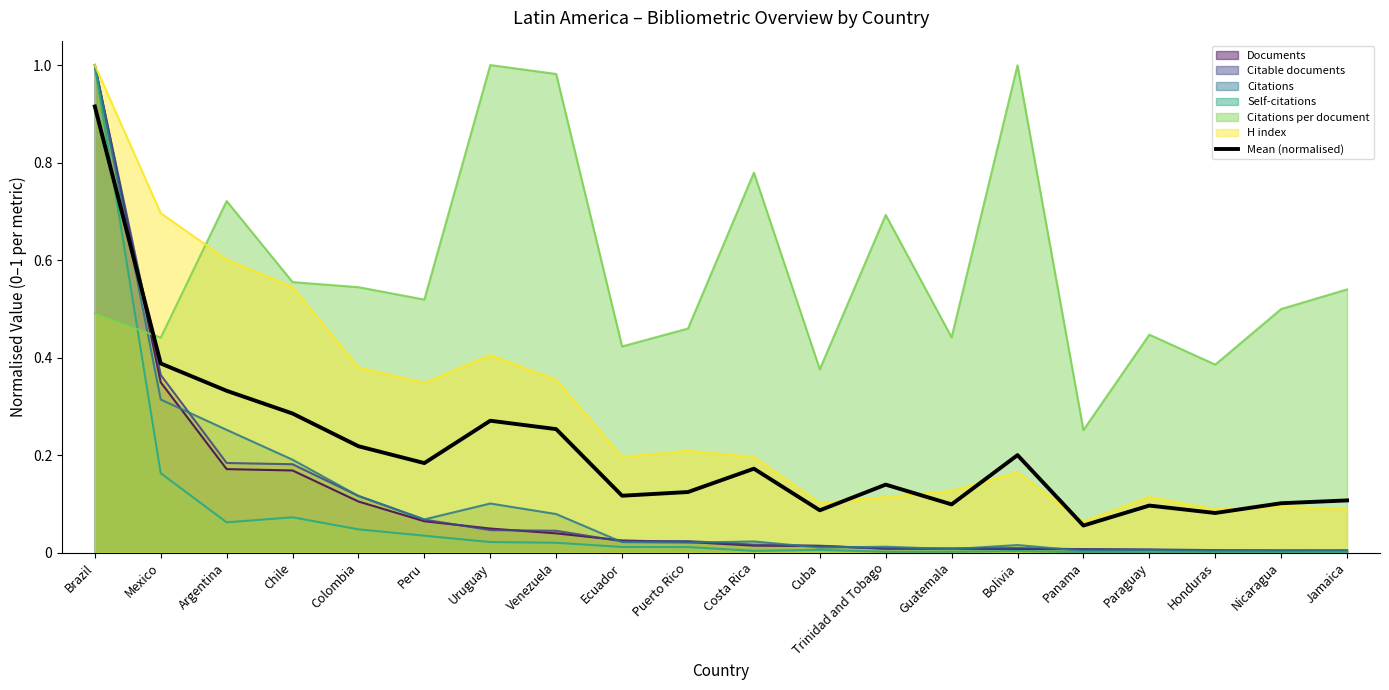

True or false: the data has more than 2 interior local peaks.

True